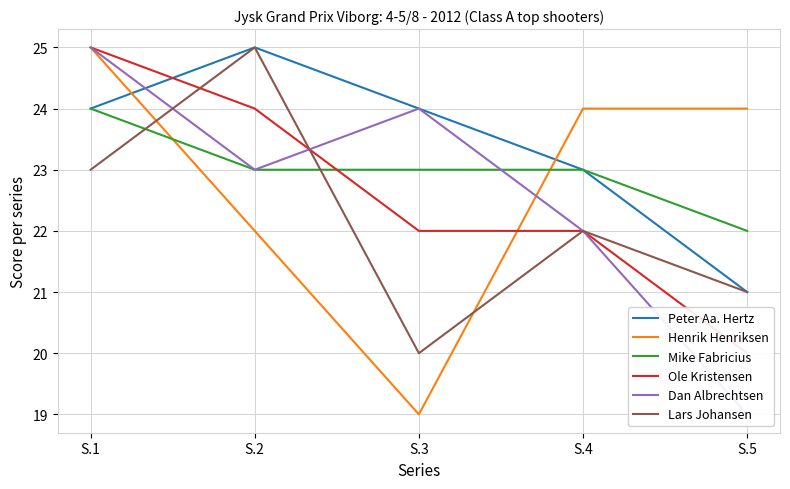

What is the value of the Dan Albrechtsen point at the 3rd from the left?

24